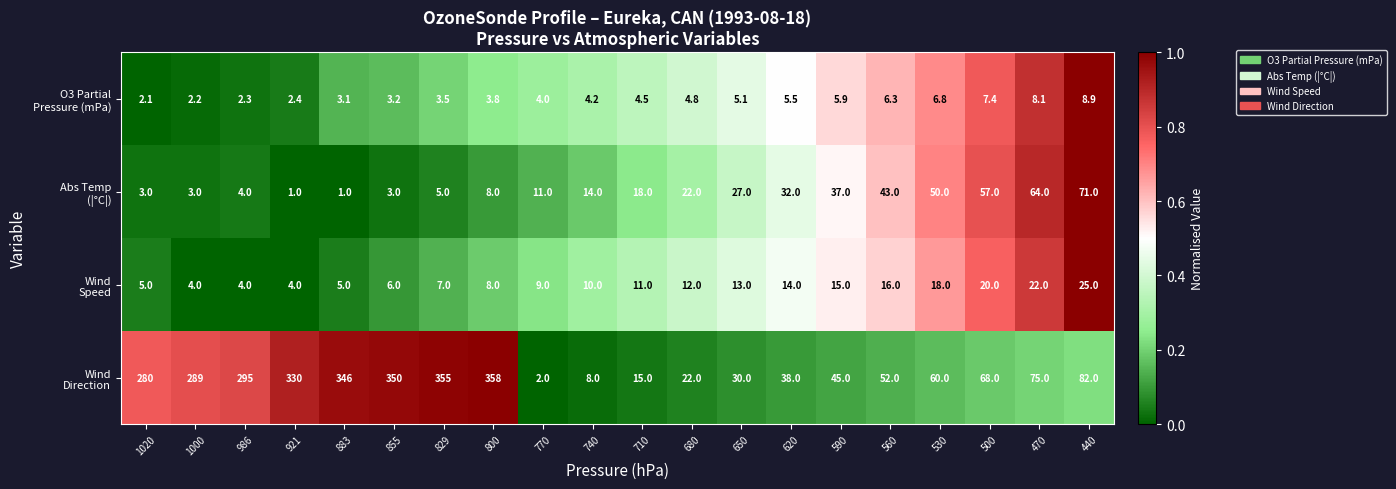

How many data points does each series have?

20